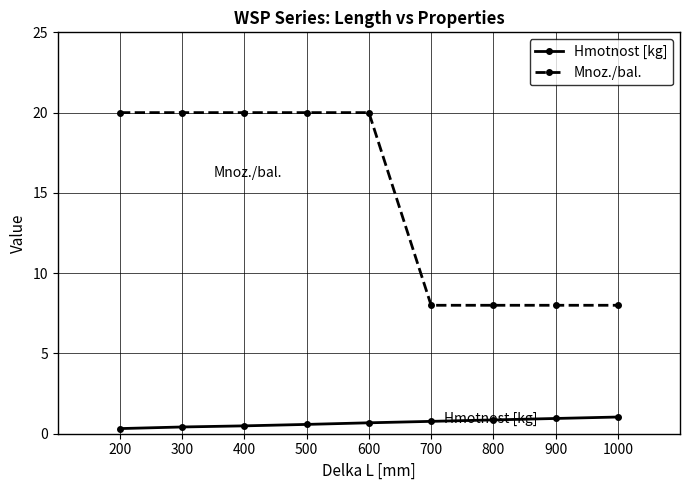

True or false: Hmotnost [kg] and Mnoz./bal. cross at least once.

False